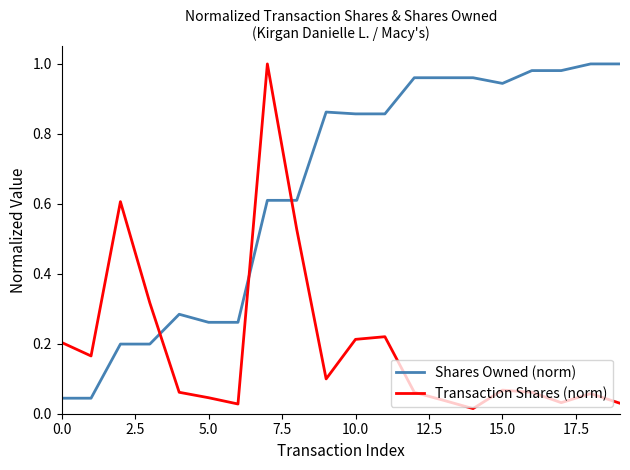

What is the sum of all Shares Owned (norm) values?

12.9